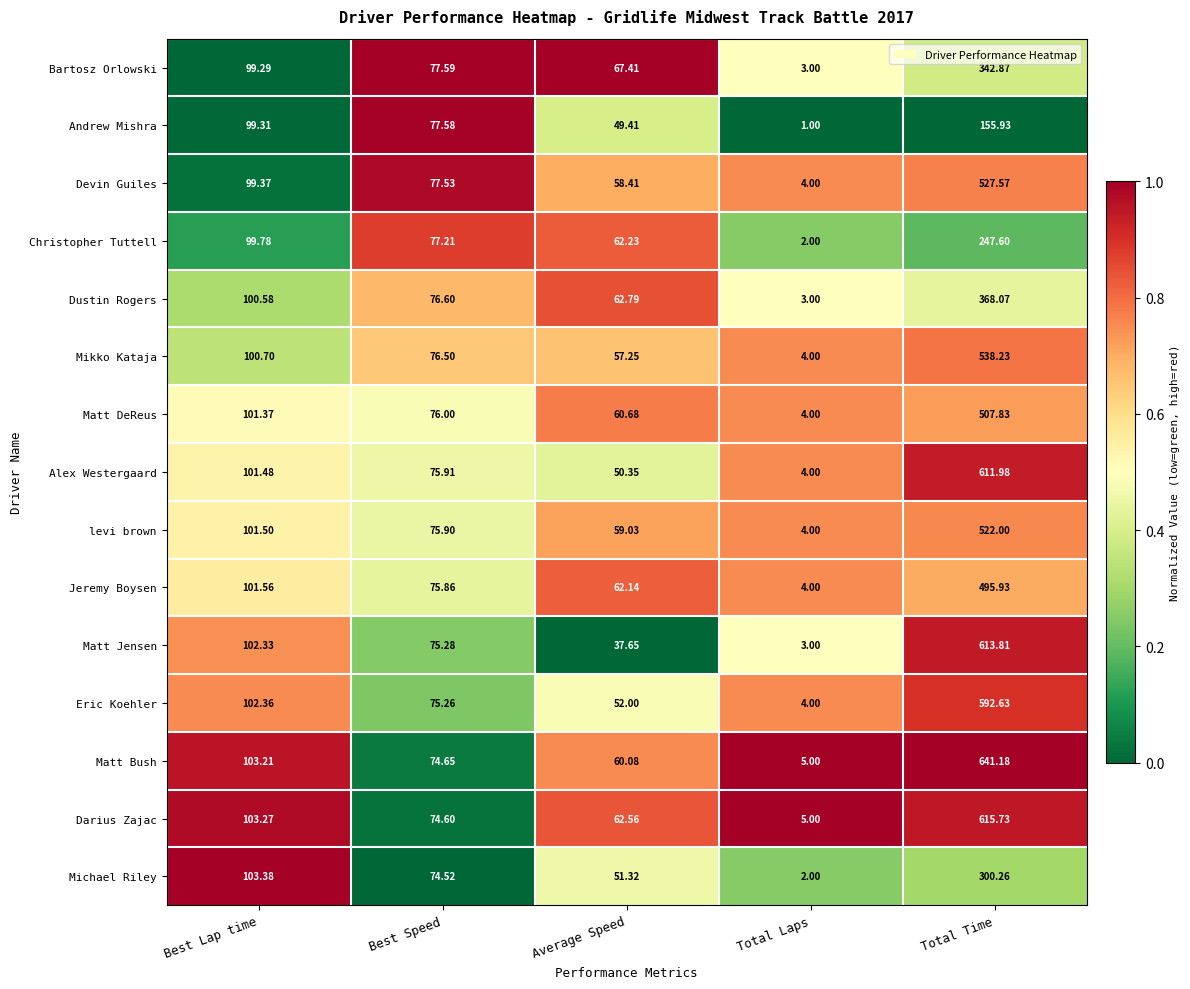

Is the value of Eric Koehler at Average Speed greater than the value of Andrew Mishra at Total Laps?

Yes